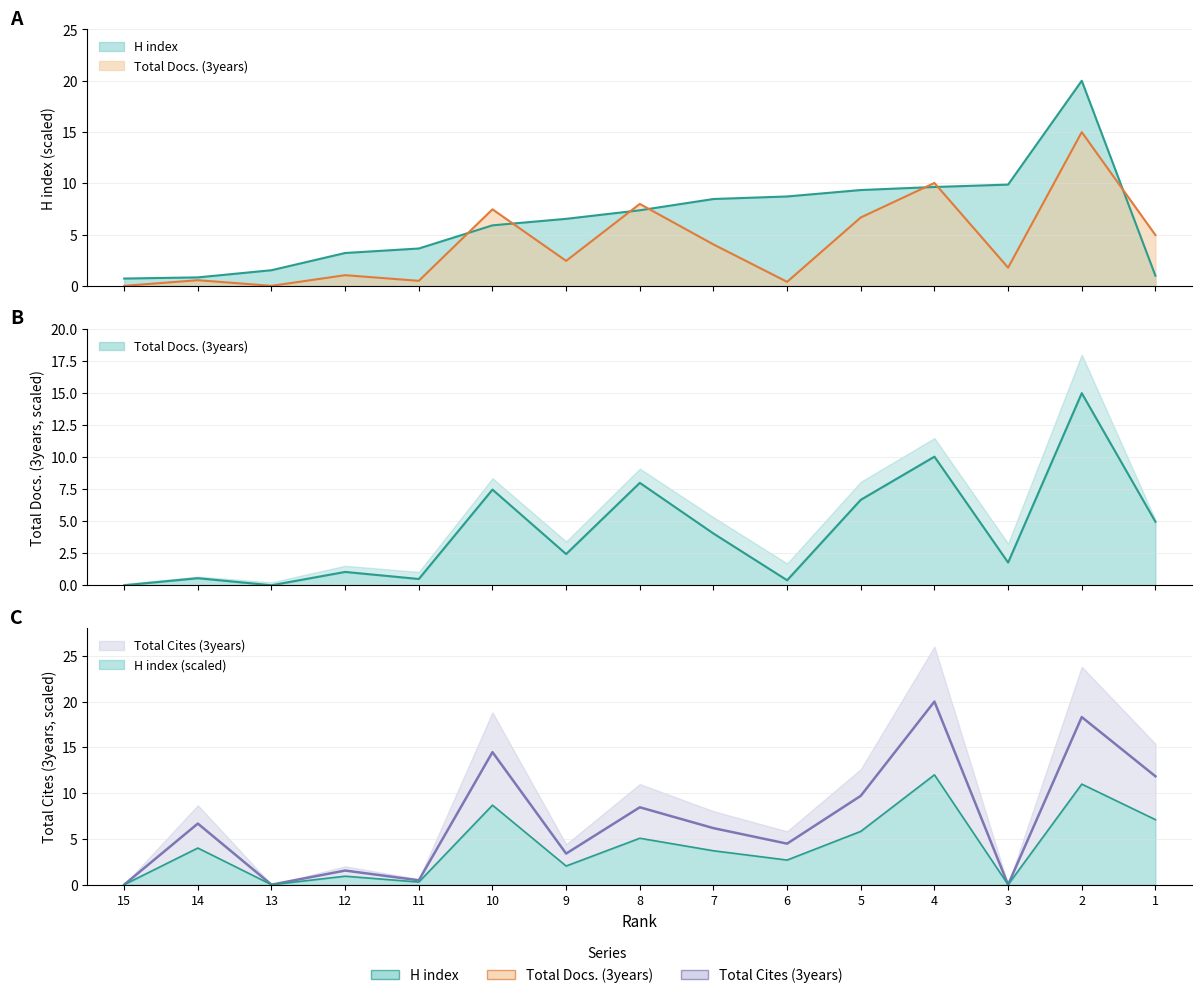

Which series has the largest range (max minus min)?

Total Cites (3years)